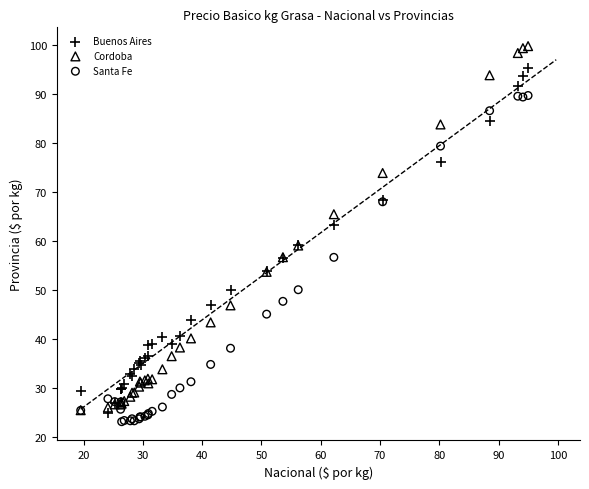

Which series contains the highest Y value?

Cordoba